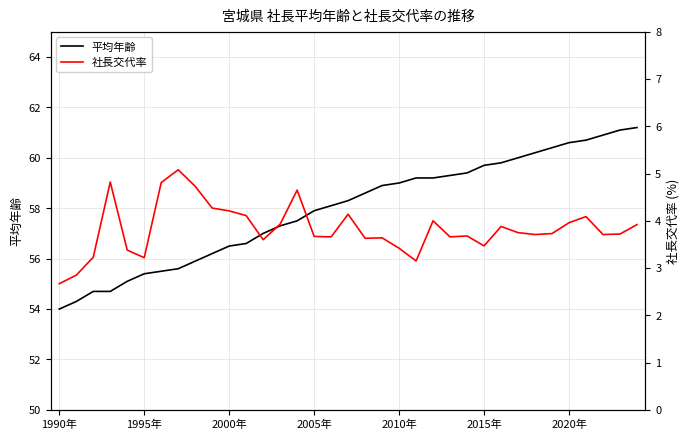

The value of 平均年齢 at 2000年 is 56.5. True or false?

True